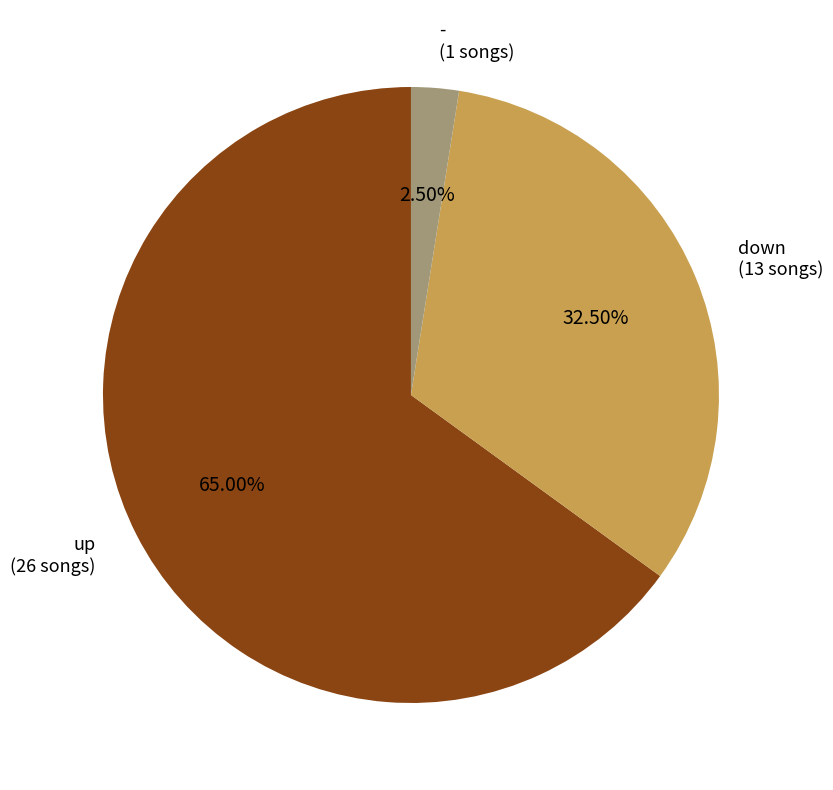

Approximately how many times larger is the value at down (13 songs) compared to - (1 songs)?

13.0